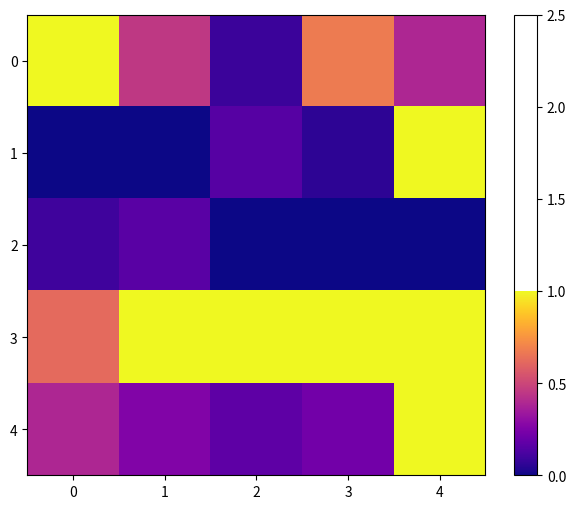

Reading left to right, what are all the values shown in this chart?

0: 0=1.0	1=0.4	2=0.1	3=0.7	4=0.4
1: 0=0.0	1=0.0	2=0.1	3=0.1	4=1.0
2: 0=0.1	1=0.2	2=0.0	3=0.0	4=0.0
3: 0=0.6	1=1.0	2=1.0	3=1.0	4=1.0
4: 0=0.4	1=0.3	2=0.2	3=0.2	4=1.0